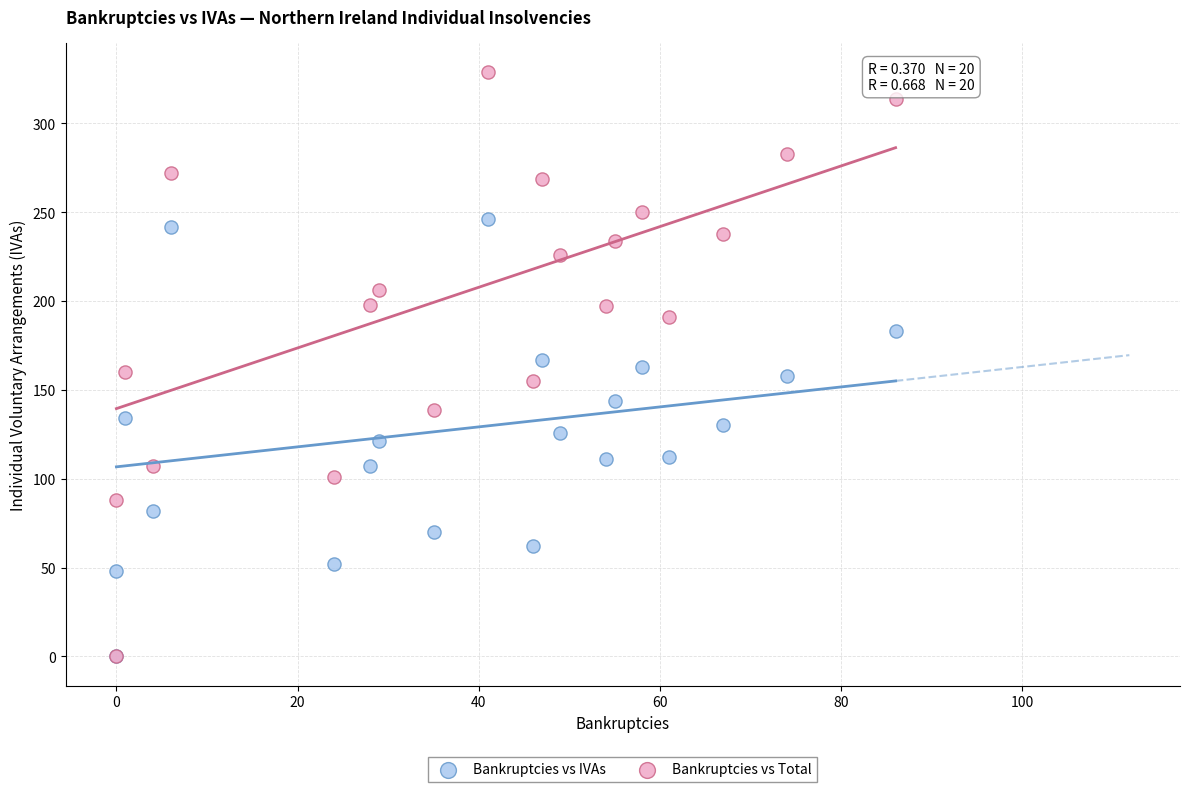

What are all the series names shown in the legend?

Bankruptcies vs IVAs, Bankruptcies vs Total